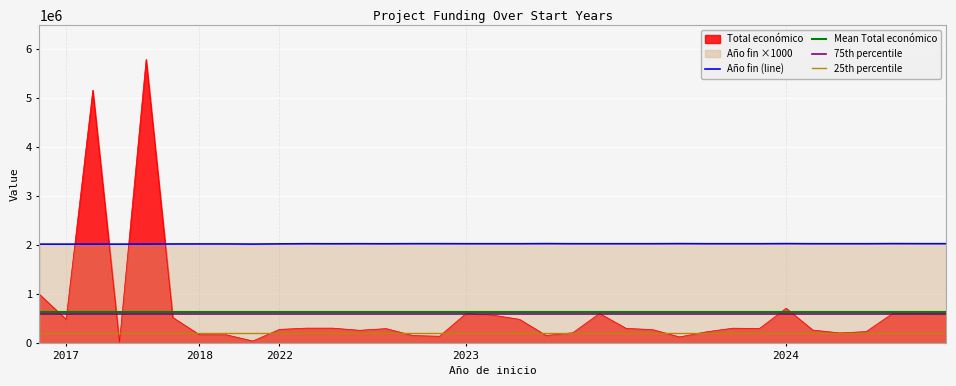

Which series has the widest spread of values?

Total económico